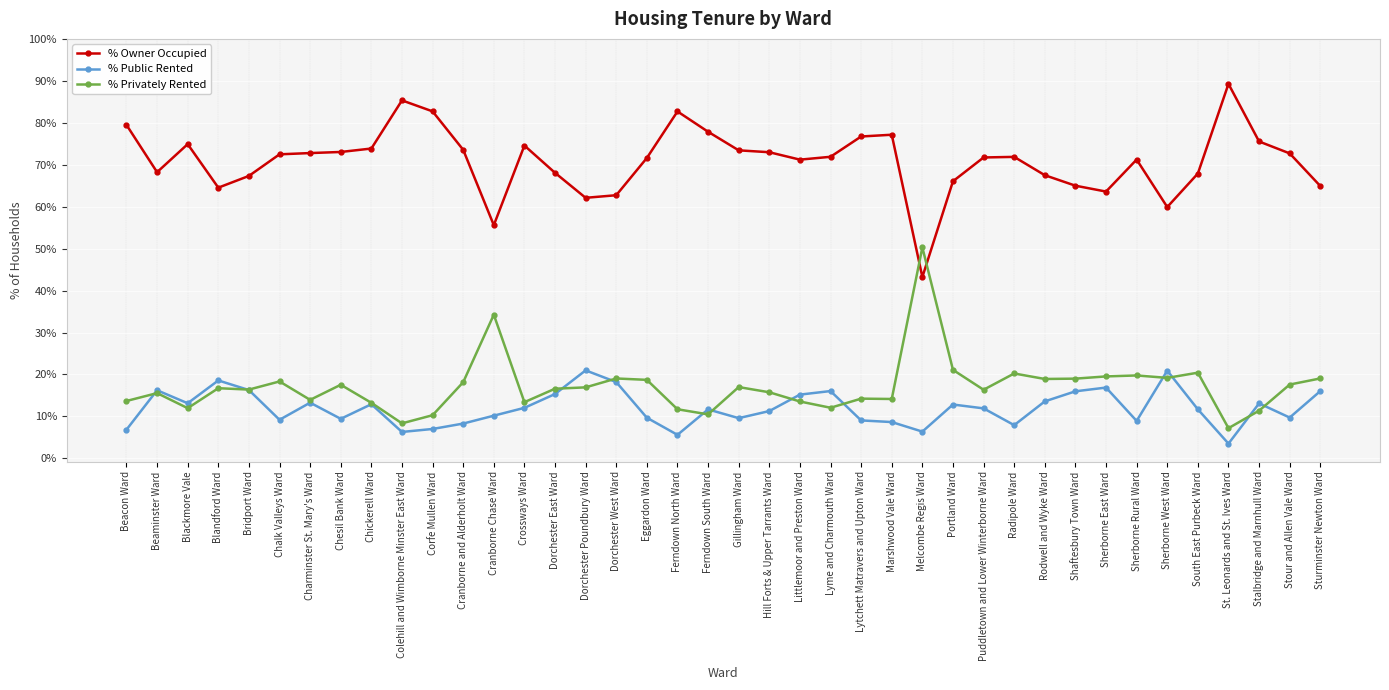

True or false: % Owner Occupied and % Public Rented intersect in this chart.

False